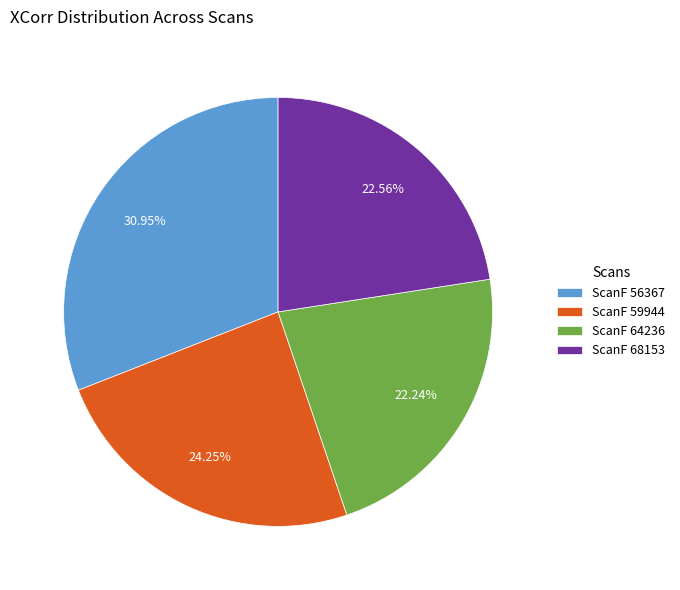

Which has a higher value, ScanF 59944 or ScanF 64236?

ScanF 59944